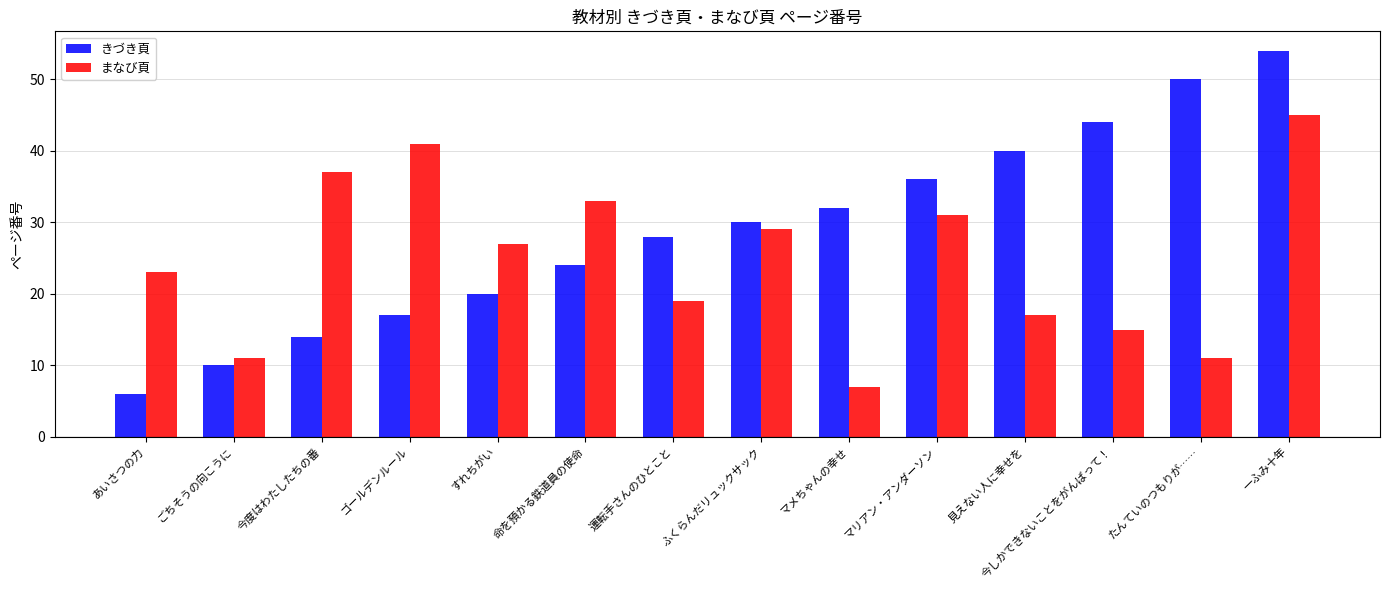

What is the value of the まなび頁 bar at the 12th from the left?

15